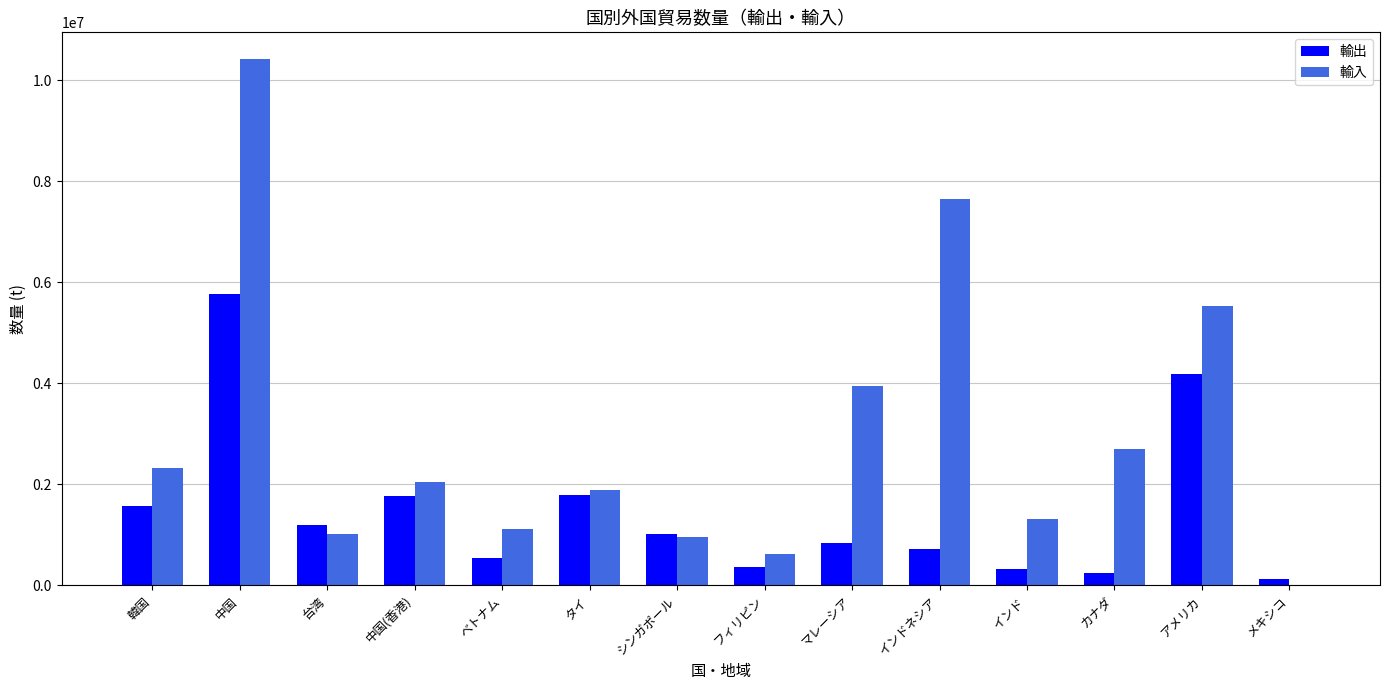

What is the sum of the 輸出 values at タイ and 韓国?

3357508